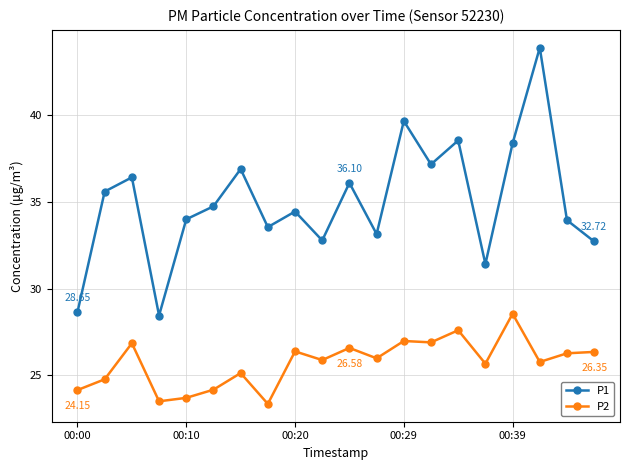

True or false: P1 and P2 cross at least once.

False